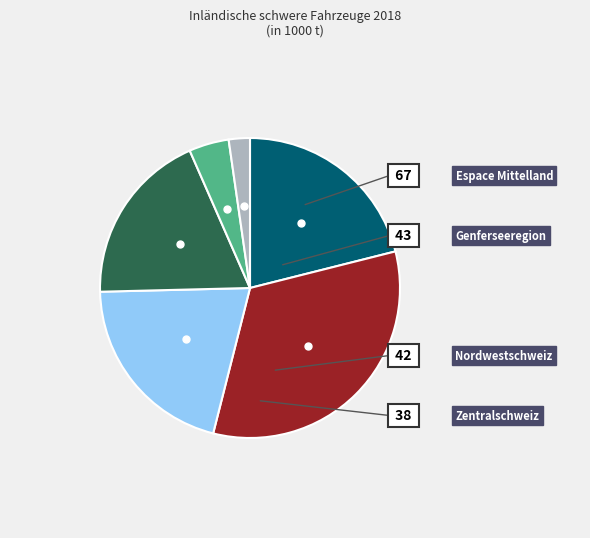

Does any single category account for the majority?

No